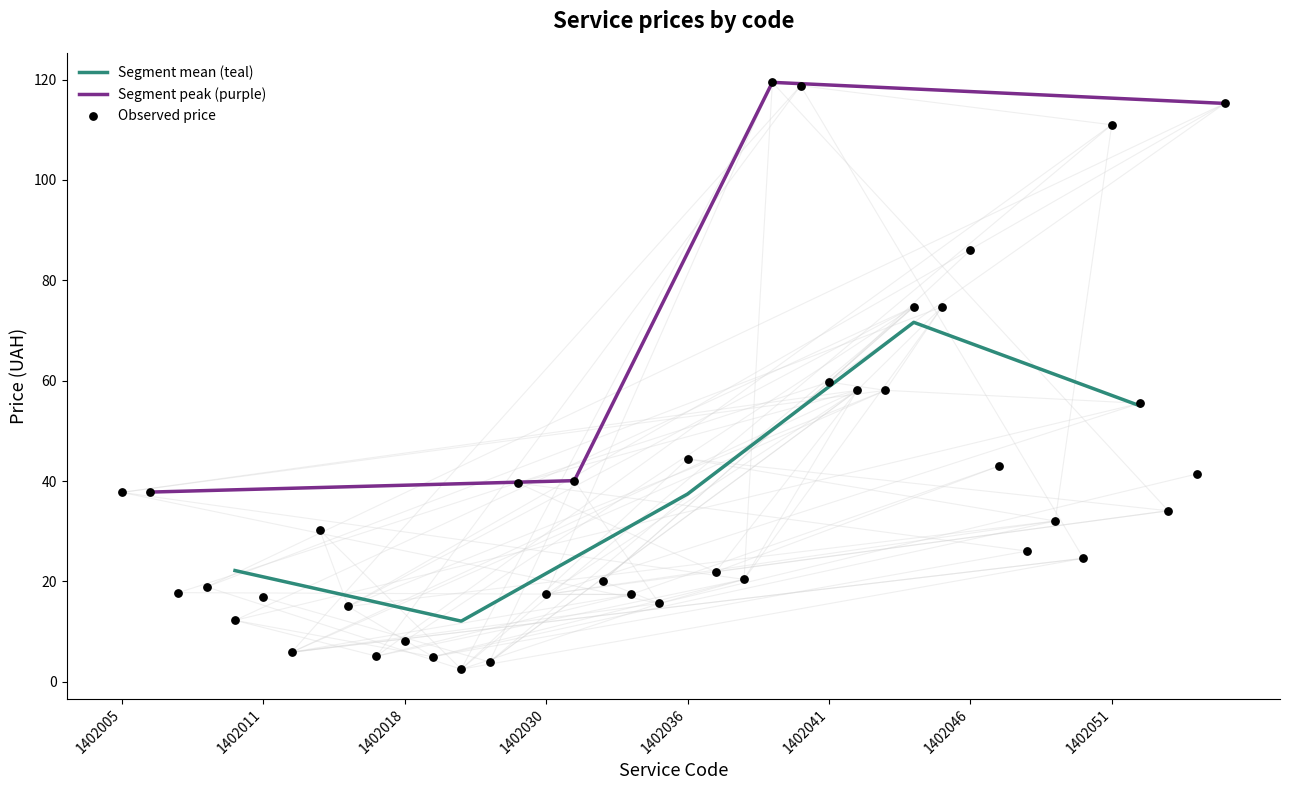

Approximately how many times larger is the value at 1402032 compared to 1402030?

1.2